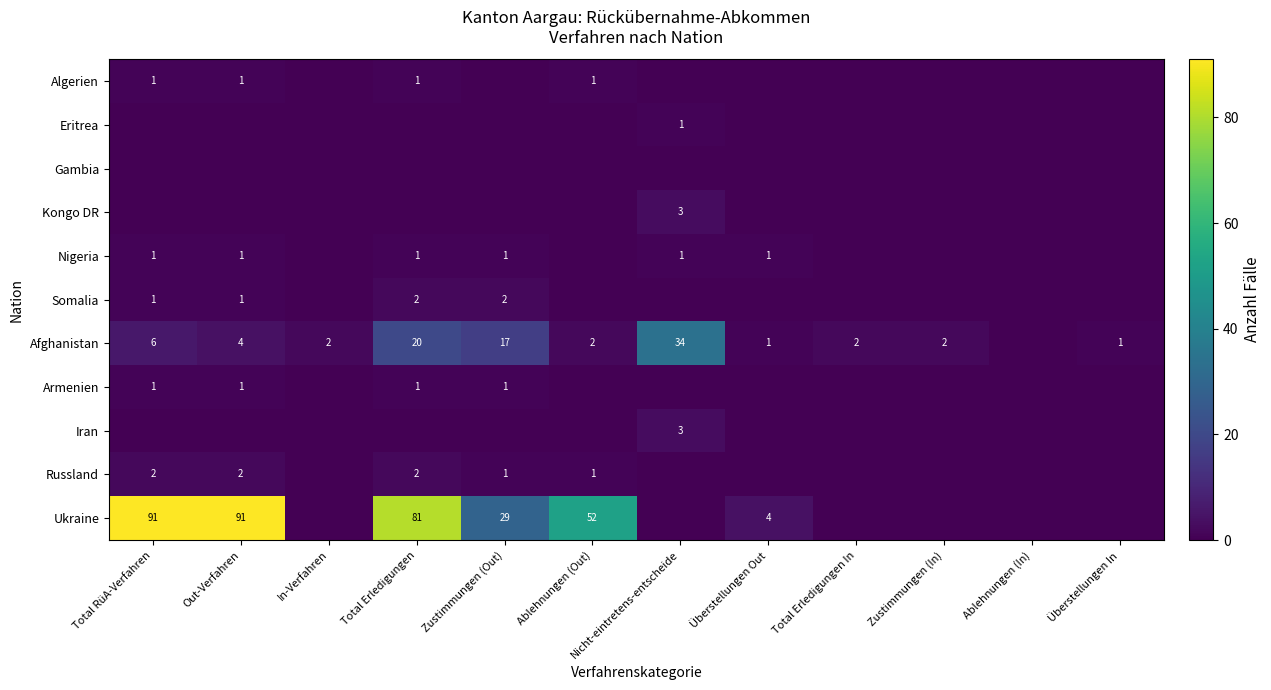

Is it true that Kongo DR equals 5 at Nicht-eintretens-entscheide?

False